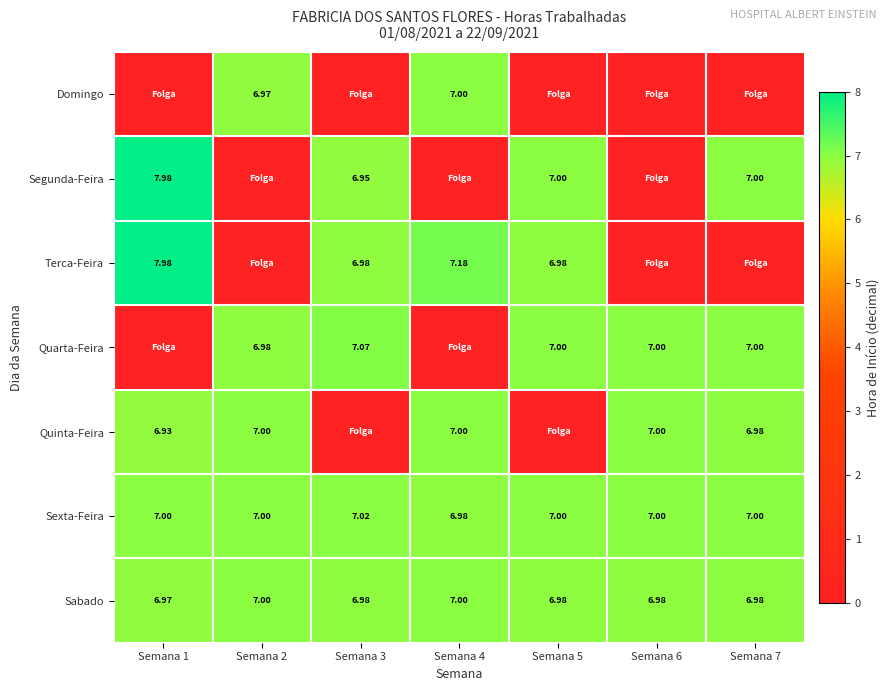

At which label does Quinta-Feira first exceed 6?

Semana 1